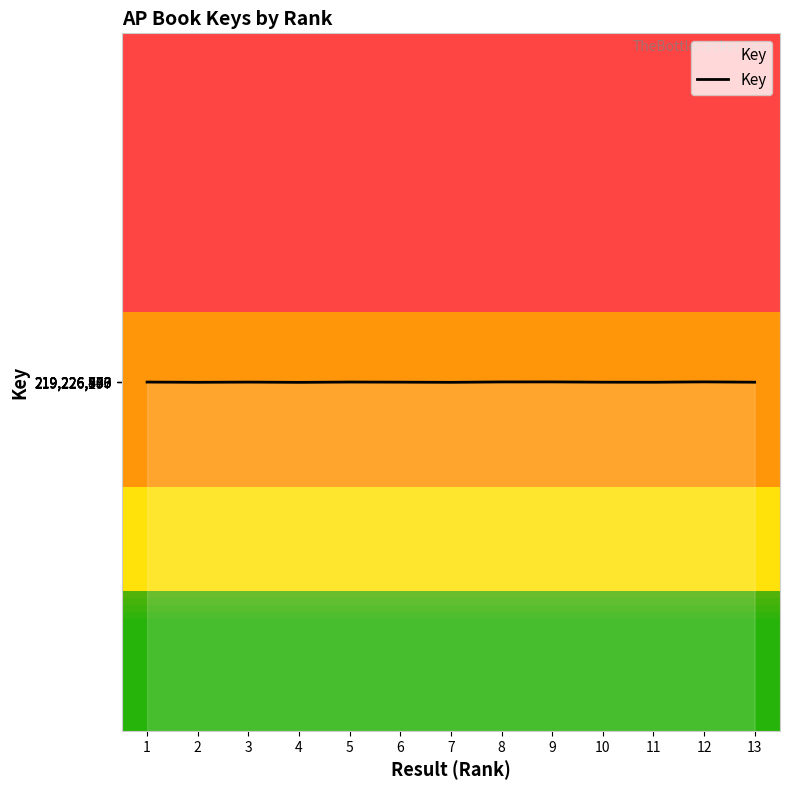

What is the difference between the maximum and minimum values?

683